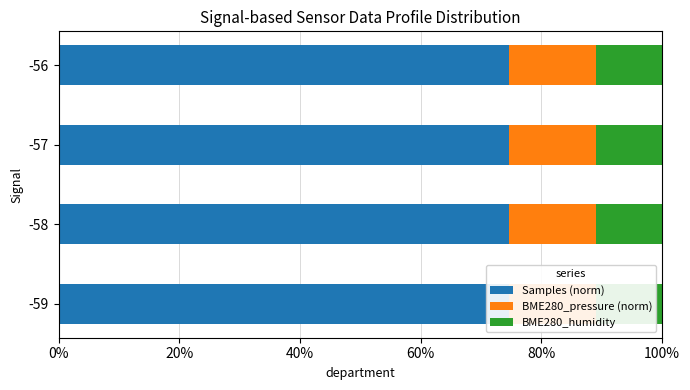

What is the average value of the BME280_humidity series?

10.9